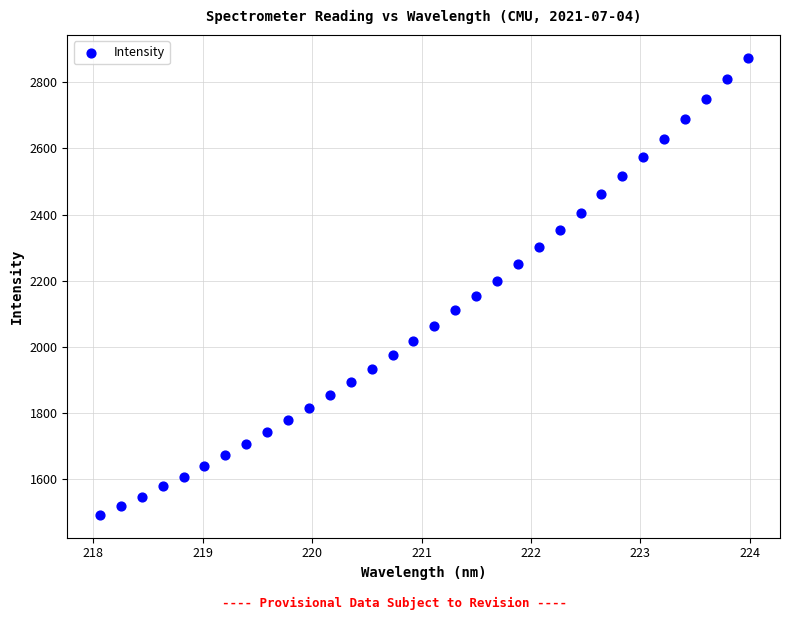

What is the range of X values (max minus min)?

5.9